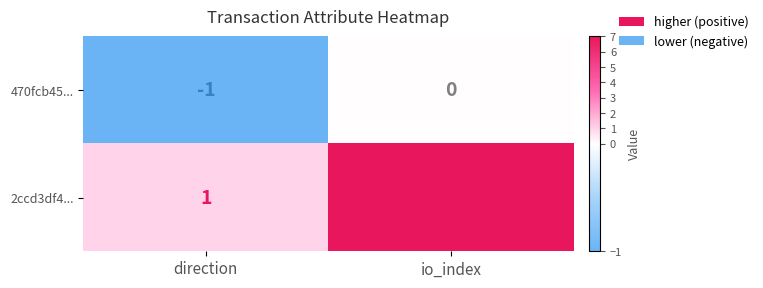

How many negative values does the 470fcb45... series have?

1